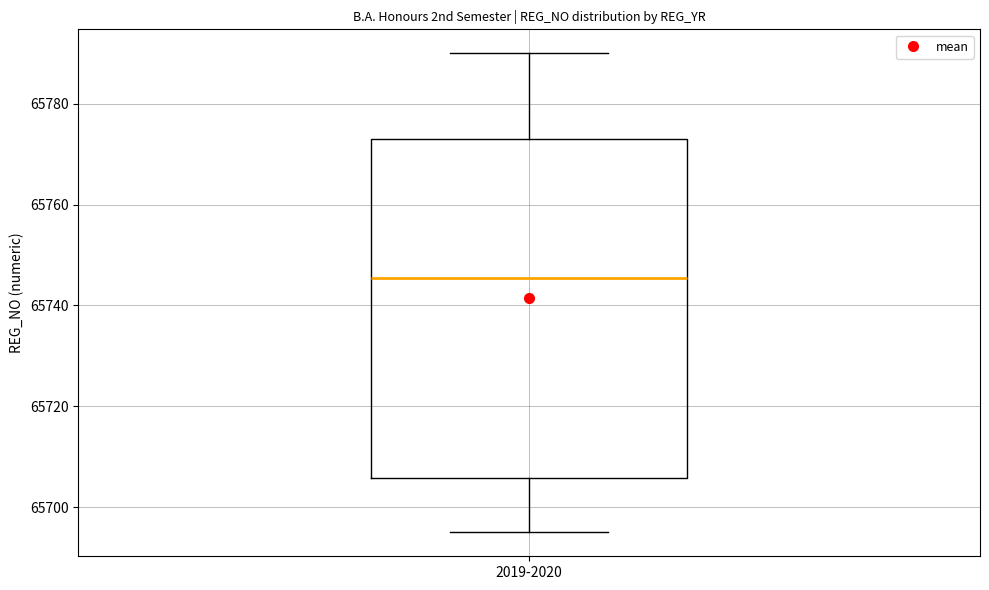

Transcribe this box plot: give where the median line is, the range the box spans, and where the two whiskers end, as read against the y-axis. The values are not printed on the chart, so give them approximately, as read against the axis.

median 65746, box 65706 to 65774, whiskers 65696 to 65790